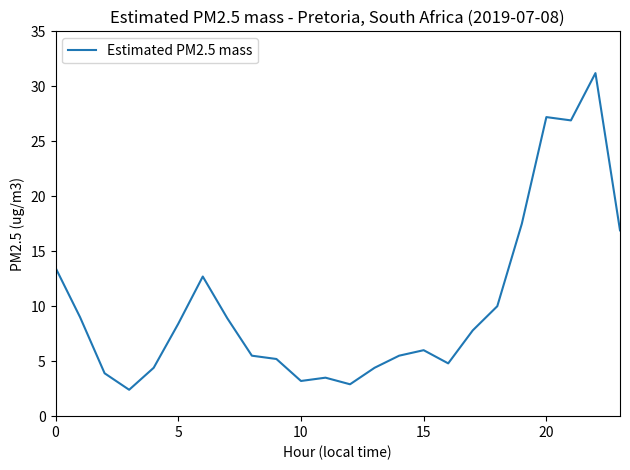

What is the difference between the maximum and minimum values?

28.8